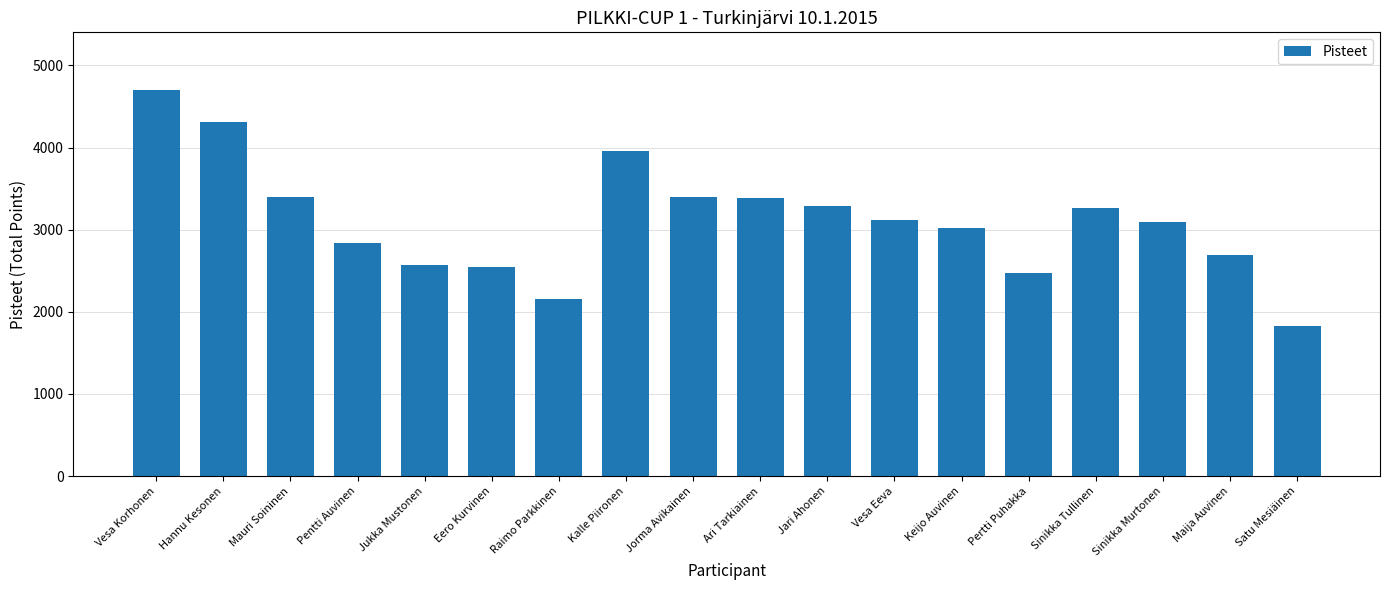

Approximately how many times larger is the value at Jukka Mustonen compared to Jorma Avikainen?

0.8